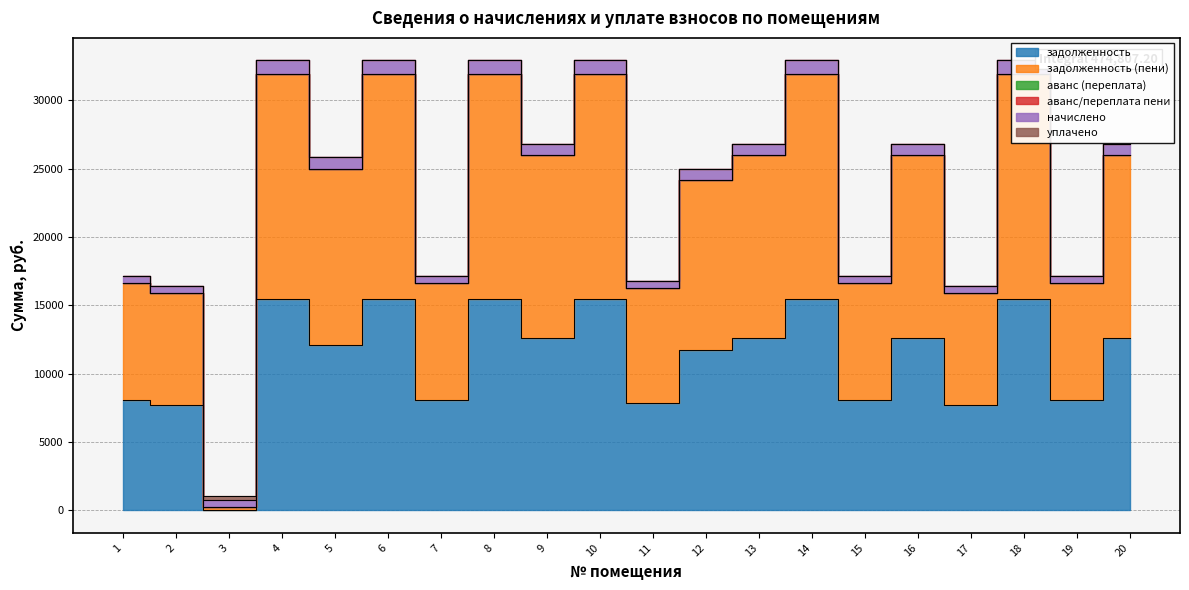

Reading left to right, what are all the values shown in this chart?

задолженность: 1=8037.8	2=7704.0	3=0.0	4=15433.7	5=12083.2	6=15433.7	7=8037.8	8=15433.7	9=12583.2	10=15433.7	11=7858.1	12=11710.1	13=12583.2	14=15433.7	15=8037.8	16=12583.2	17=7704.0	18=15433.7	19=8037.8	20=12583.2
задолженность (пени): 1=8570.2	2=8214.3	3=262.9	4=16456.0	5=12916.7	6=16456.0	7=8570.2	8=16456.0	9=13416.7	10=16456.0	11=8378.6	12=12485.7	13=13416.7	14=16456.0	15=8570.2	16=13416.7	17=8214.3	18=16456.0	19=8570.2	20=13416.7
аванс (переплата): 1=0.0	2=0.0	3=0.0	4=0.0	5=0.0	6=0.0	7=0.0	8=0.0	9=0.0	10=0.0	11=0.0	12=0.0	13=0.0	14=0.0	15=0.0	16=0.0	17=0.0	18=0.0	19=0.0	20=0.0
аванс/переплата пени: 1=0.0	2=0.0	3=0.0	4=0.0	5=0.0	6=0.0	7=0.0	8=0.0	9=0.0	10=0.0	11=0.0	12=0.0	13=0.0	14=0.0	15=0.0	16=0.0	17=0.0	18=0.0	19=0.0	20=0.0
начислено: 1=532.4	2=510.3	3=510.3	4=1022.3	5=833.5	6=1022.3	7=532.4	8=1022.3	9=833.5	10=1022.3	11=520.5	12=775.6	13=833.5	14=1022.3	15=532.4	16=833.5	17=510.3	18=1022.3	19=532.4	20=833.5
уплачено: 1=0.0	2=0.0	3=247.4	4=0.0	5=0.0	6=0.0	7=0.0	8=0.0	9=0.0	10=0.0	11=0.0	12=0.0	13=0.0	14=0.0	15=0.0	16=0.0	17=0.0	18=0.0	19=0.0	20=0.0